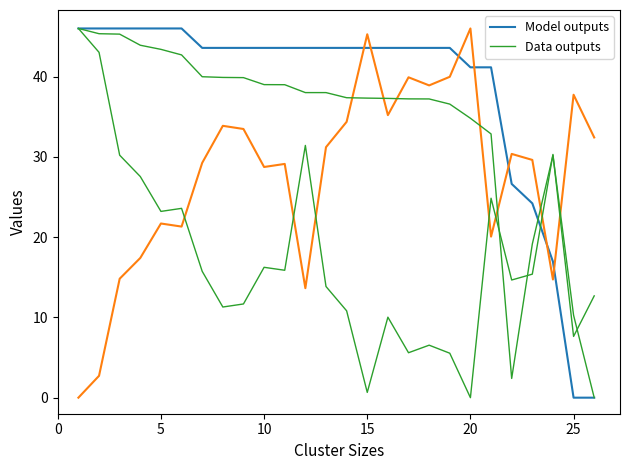

Which series has the largest total across all categories?

Data outputs